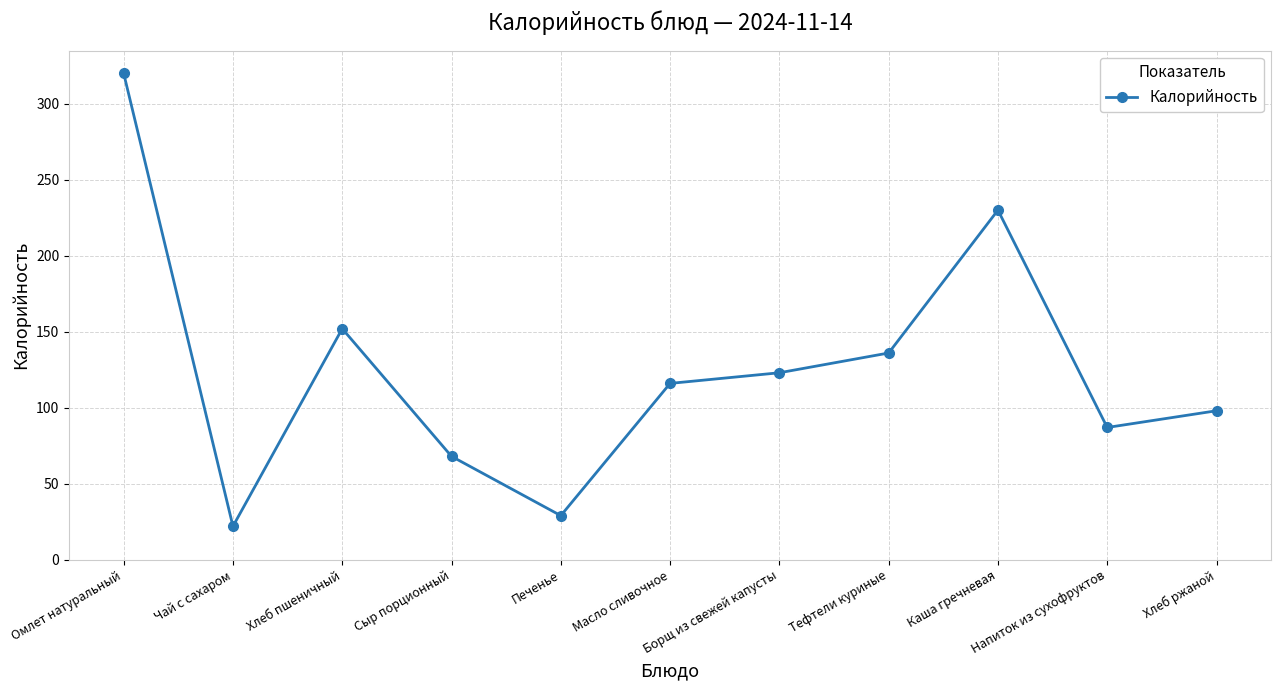

What is the greatest value displayed?

320